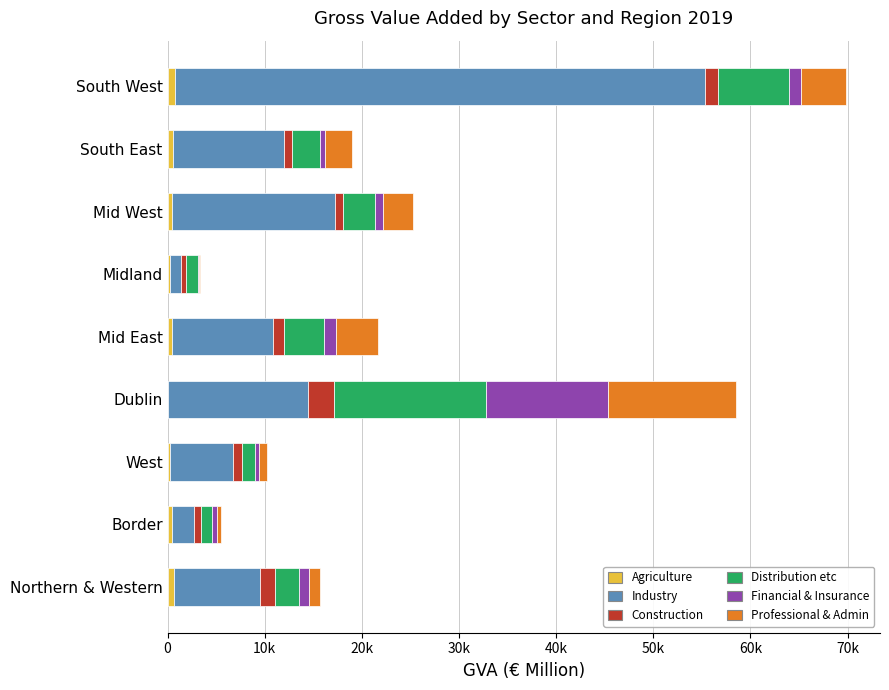

How many distinct data groups are displayed?

6